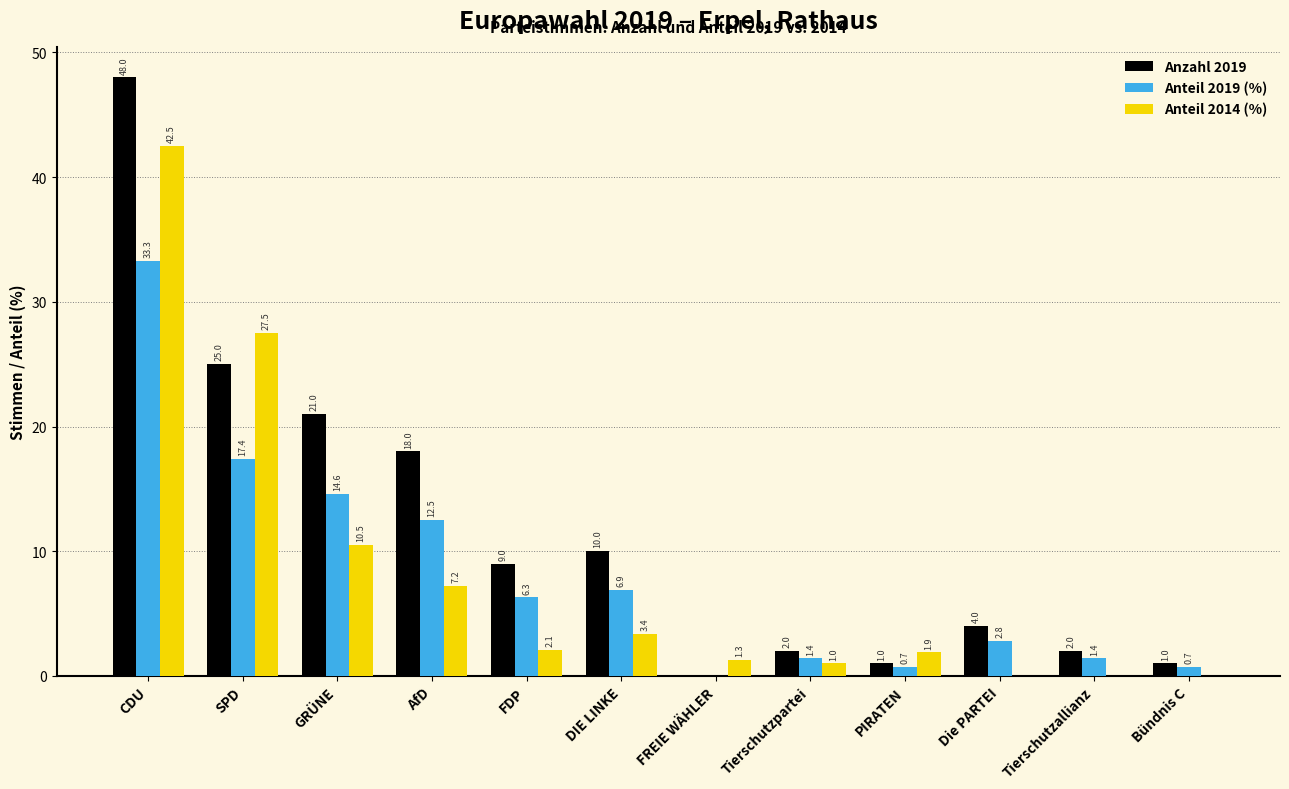

How many values in Anteil 2019 (%) are above zero?

11